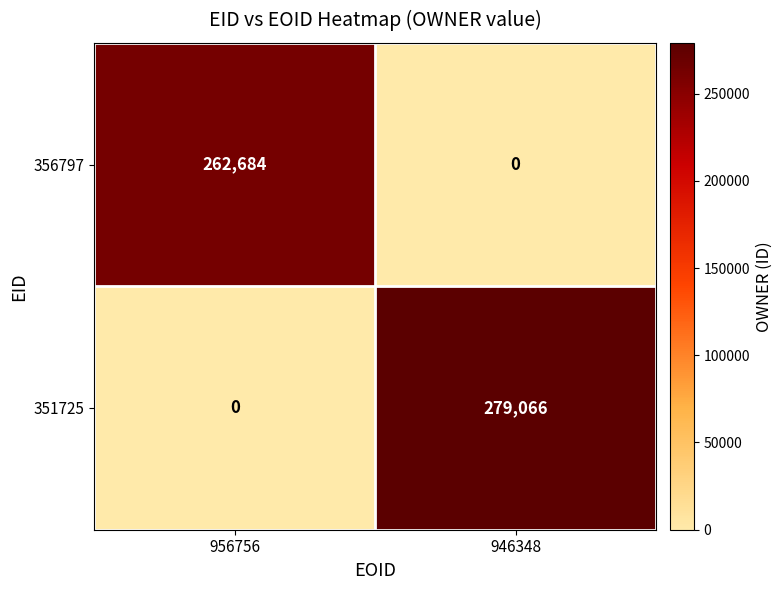

Is the value of 351725 at 946348 greater than the value of 356797 at 956756?

Yes